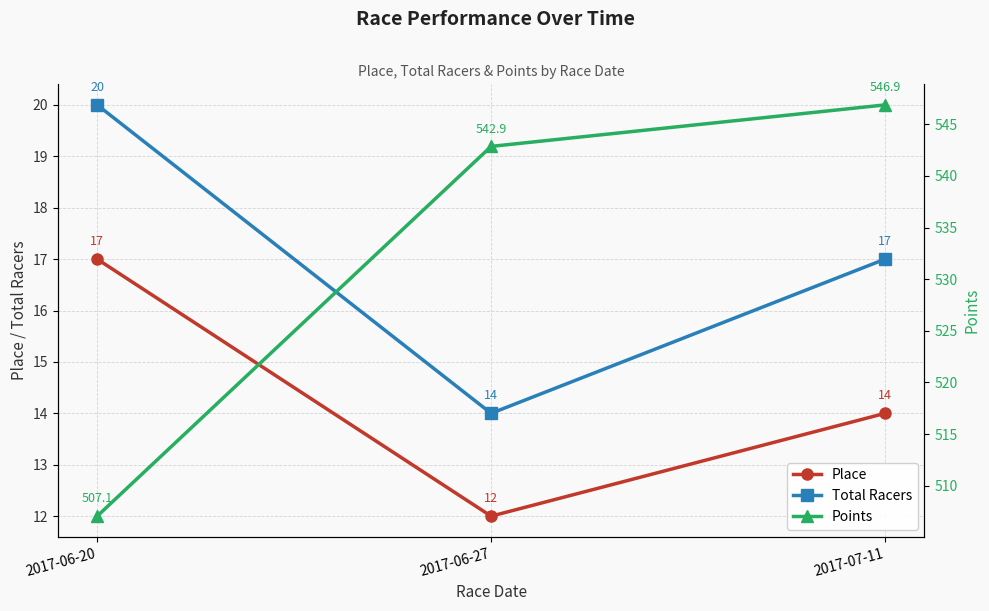

What is the maximum value shown in the chart?

546.9